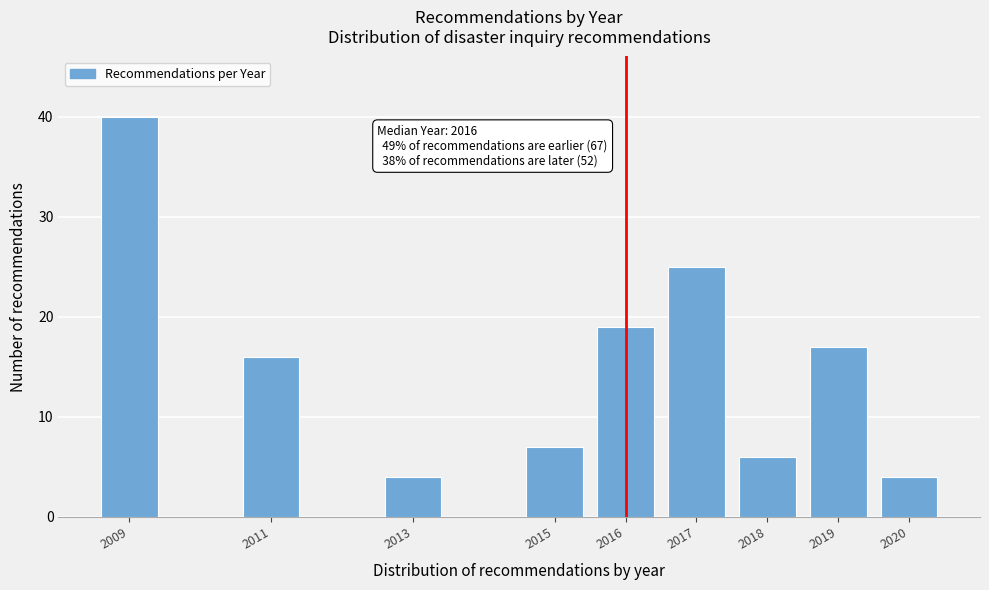

Reading left to right, extract all data points from this chart.

2009=40	2011=16	2013=4	2015=7	2016=19	2017=25	2018=6	2019=17	2020=4